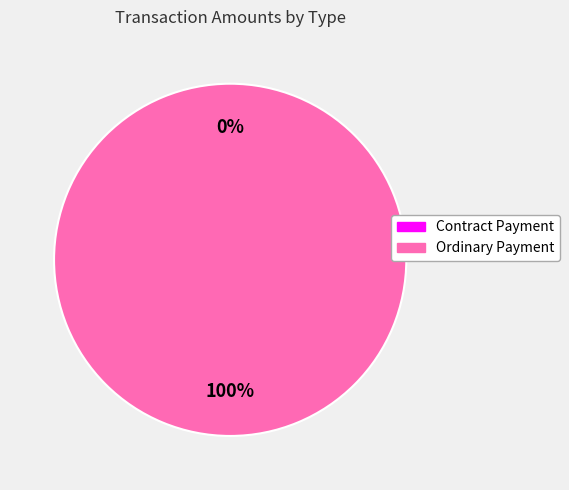

The Contract Payment slice represents 0% of the pie. True or false?

True